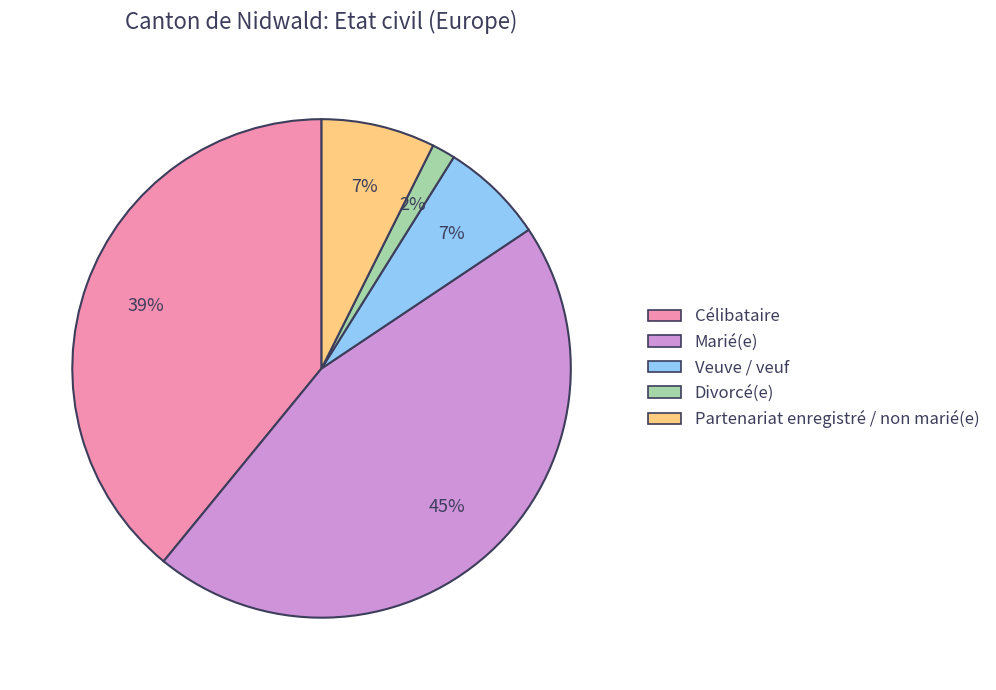

Combined, do Célibataire and Marié(e) account for over 50%?

Yes